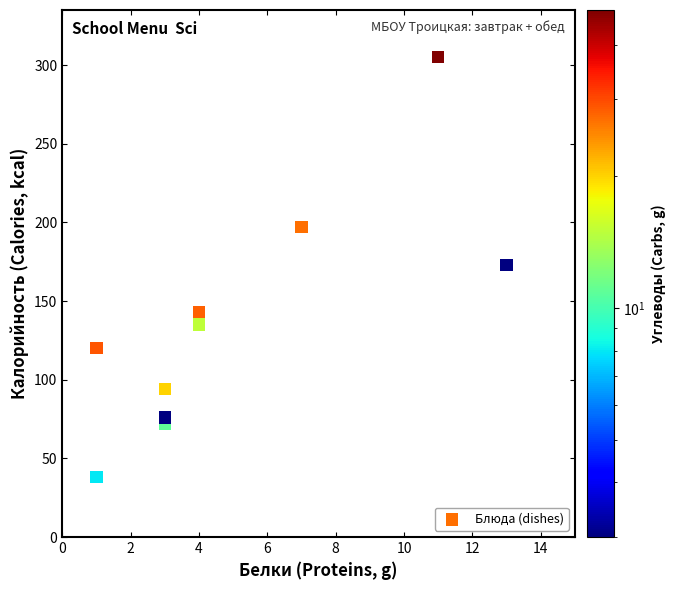

What is the range of Y values (max minus min)?

267